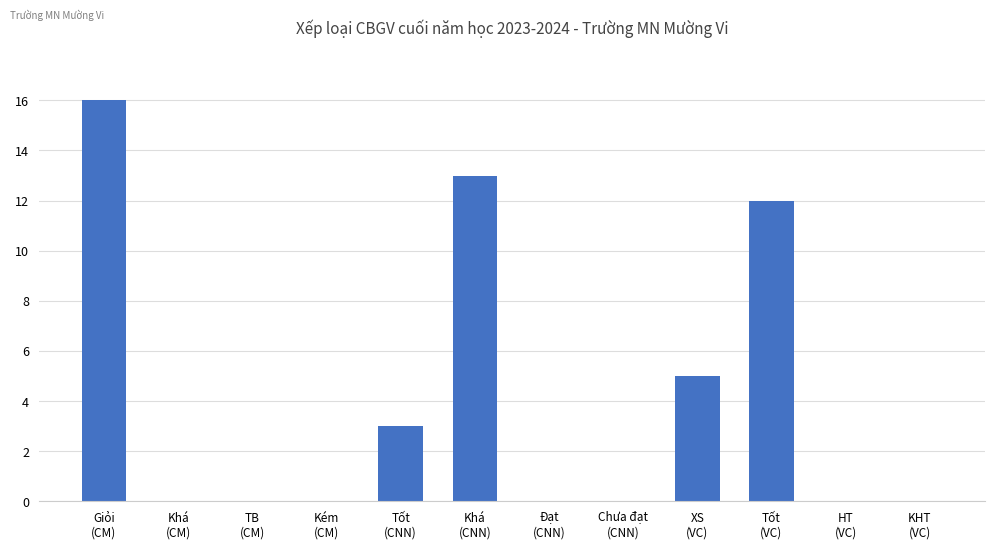

Are the bars horizontal?

No